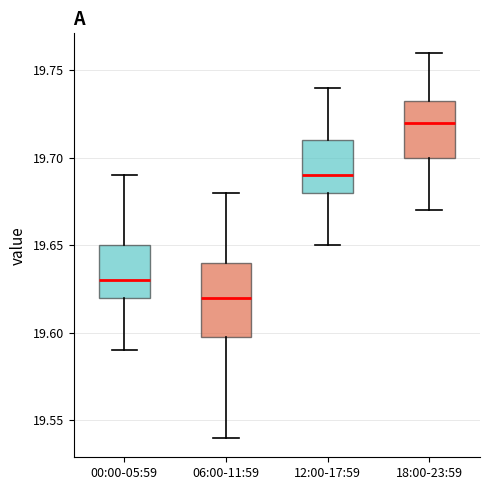

Which box's median line is the lowest?

06:00-11:59